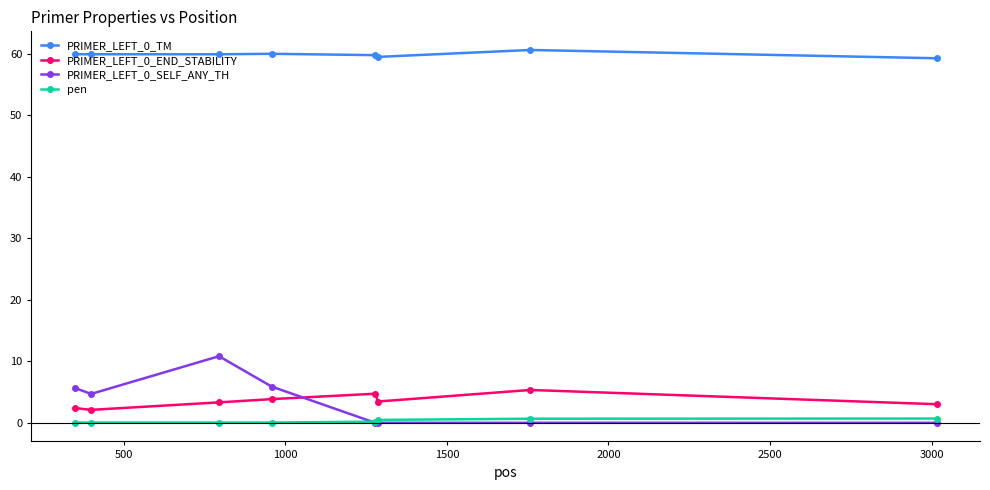

At how many categories does at least one series exceed 47?

8